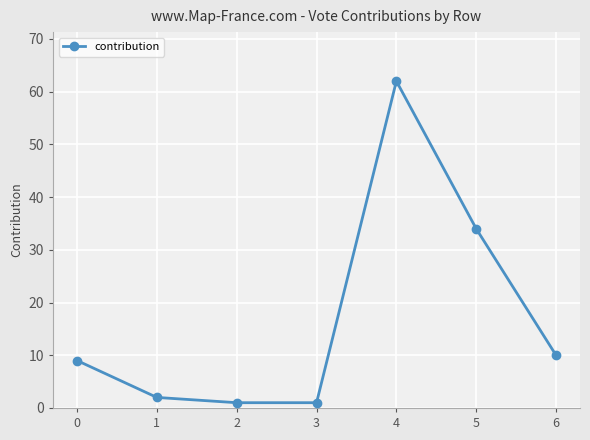

Approximately how many times larger is the value at 3 compared to 0?

0.1